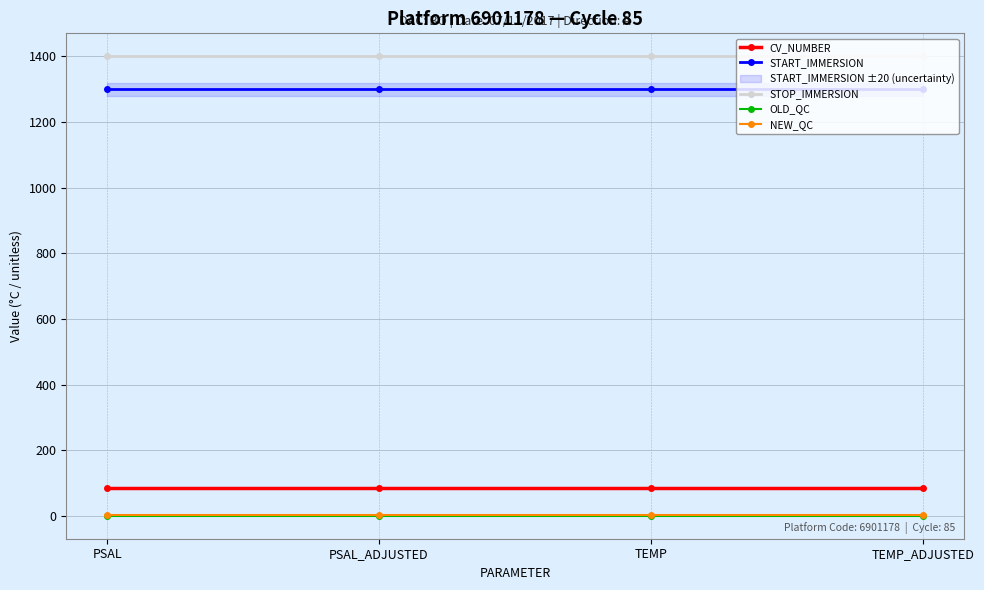

How many data points does each series have?

4